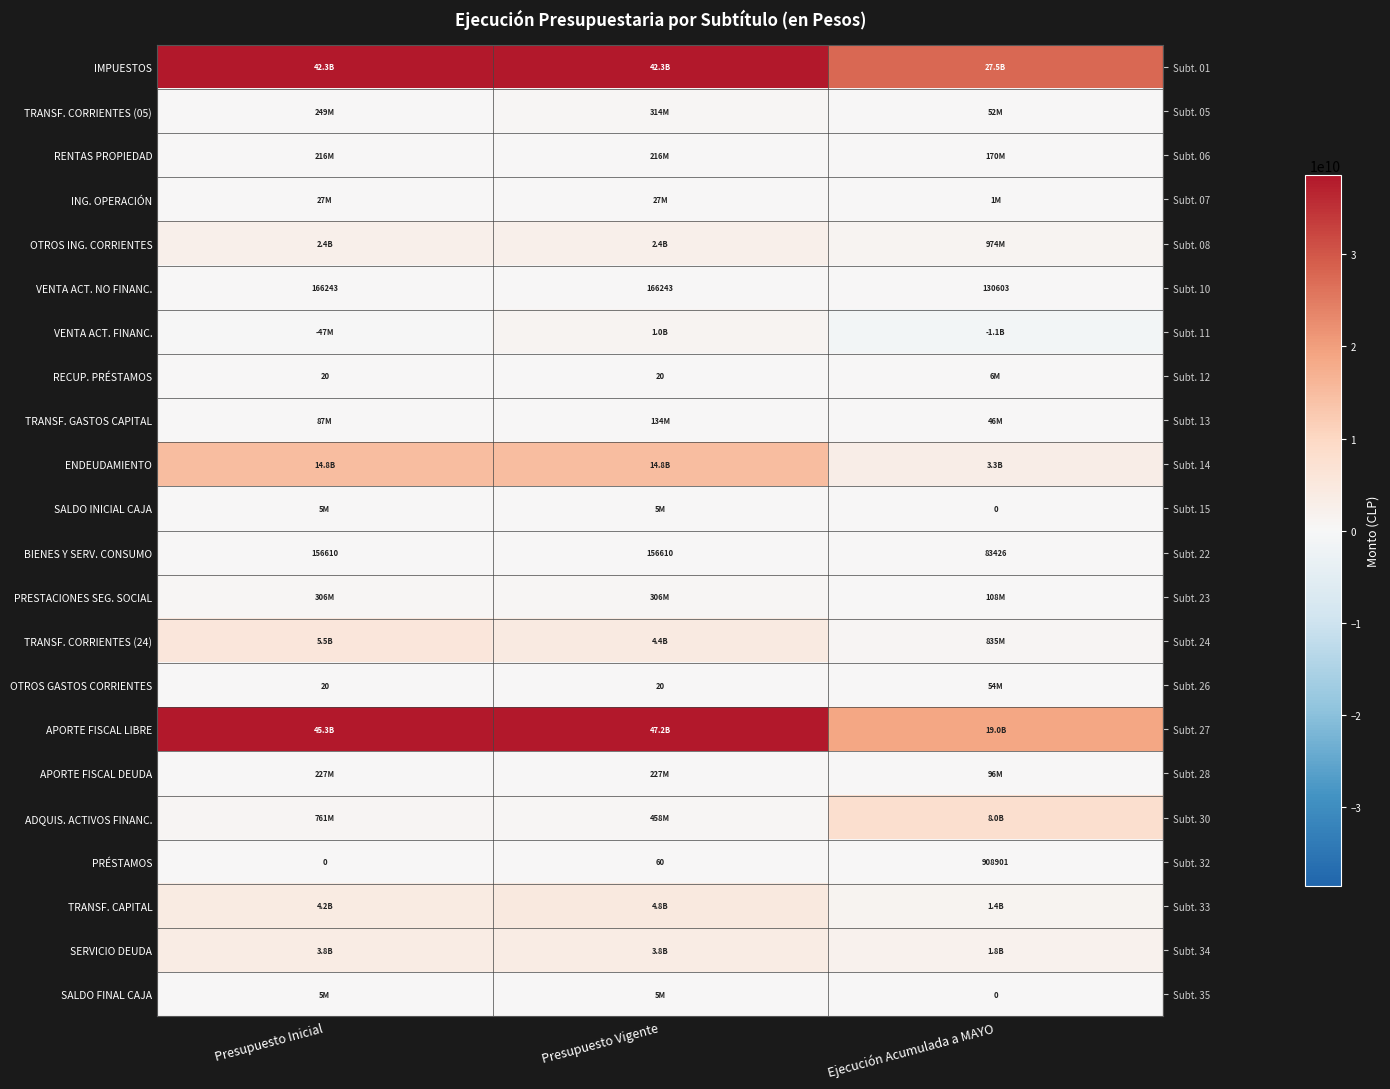

At which category is the sum across all series the highest?

Presupuesto Vigente